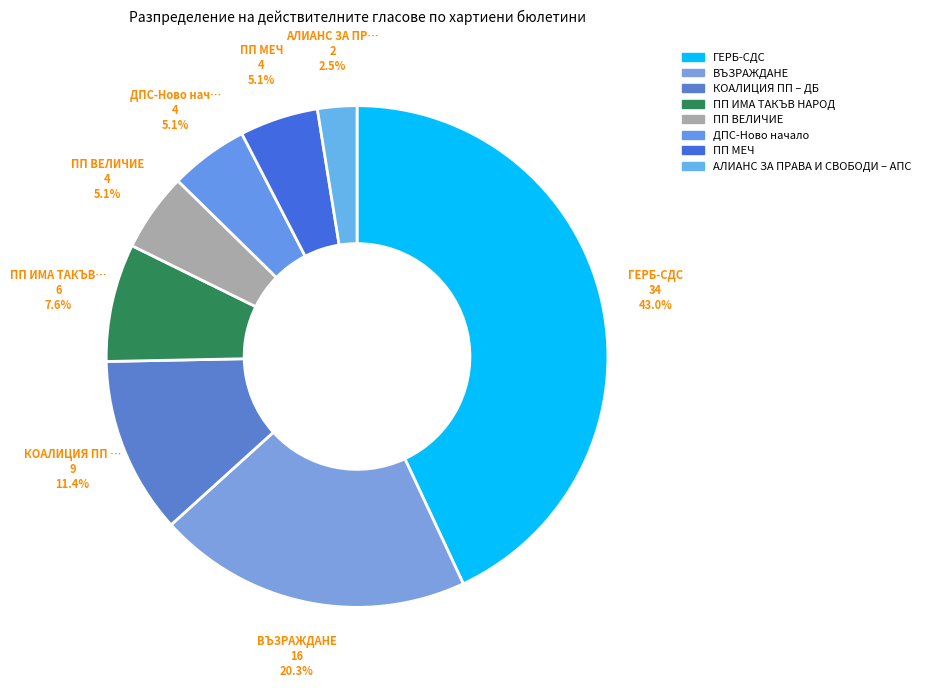

The ГЕРБ-СДС slice represents 43% of the pie. True or false?

True